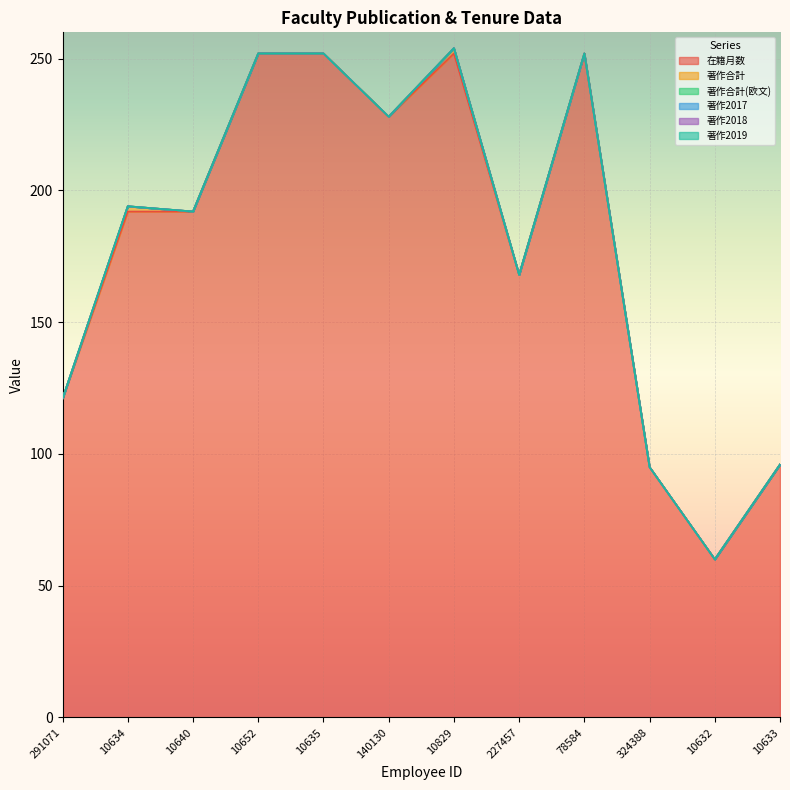

What is the spread (max minus min) of values at 10640?

192